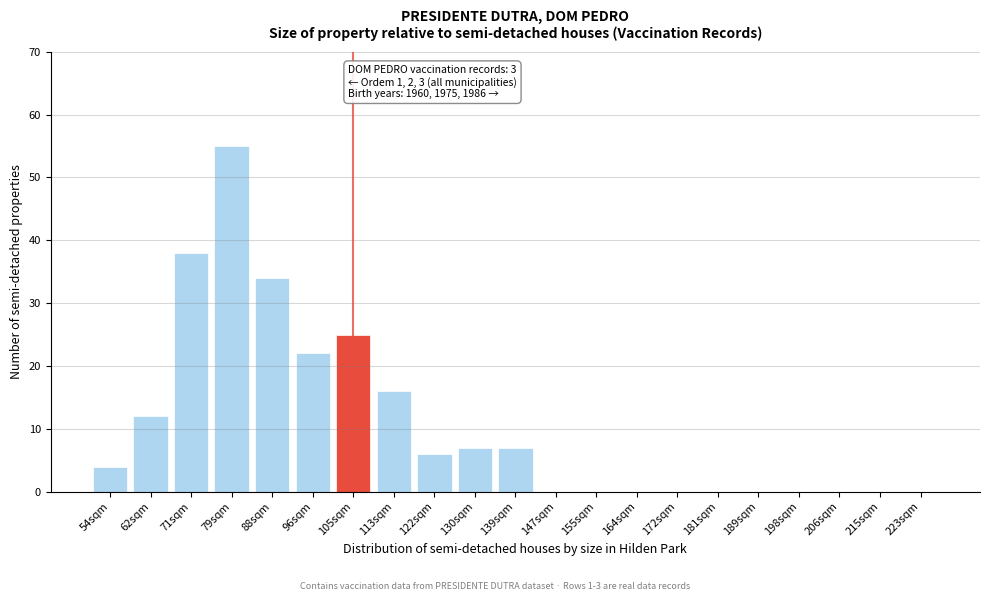

Reading left to right, extract all data points from this chart.

54sqm=4	62sqm=12	71sqm=38	79sqm=55	88sqm=34	96sqm=22	105sqm=25	113sqm=16	122sqm=6	130sqm=7	139sqm=7	147sqm=0	155sqm=0	164sqm=0	172sqm=0	181sqm=0	189sqm=0	198sqm=0	206sqm=0	215sqm=0	223sqm=0